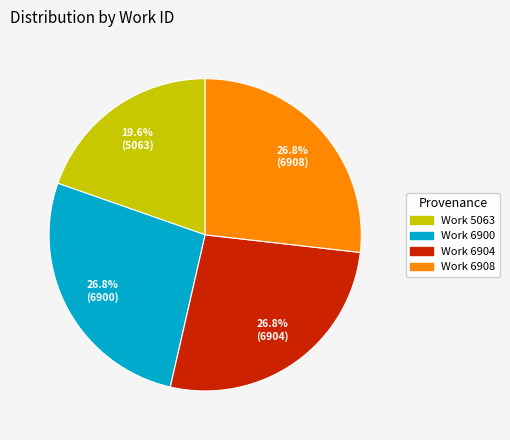

To the nearest percent, what is the combined percentage of Work 6904 and Work 6900?

54%